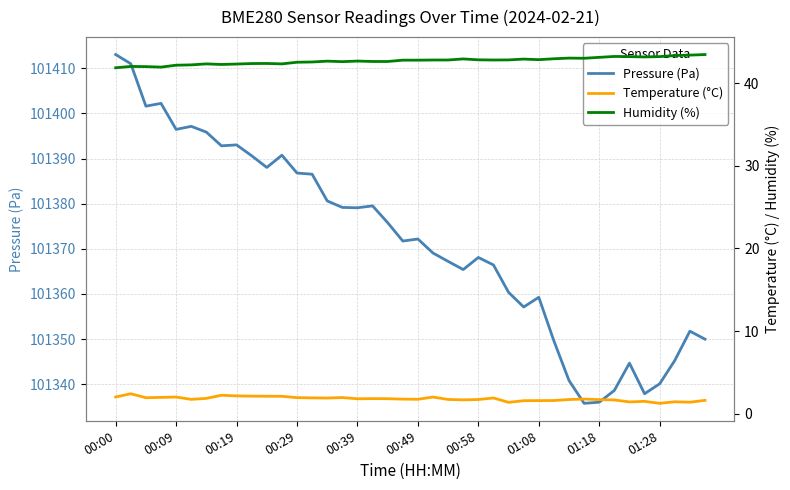

The Pressure (Pa) series shows 101371.7 at 19. True or false?

True